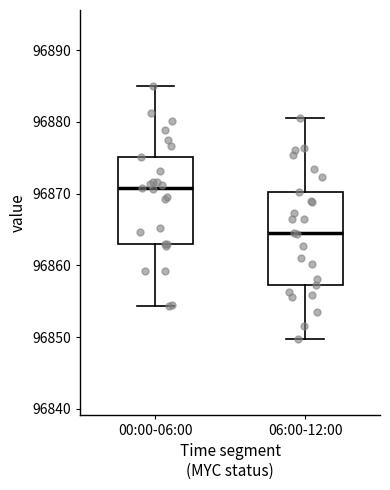

Where does the lower whisker of the box for 06:00-12:00 end on the y-axis? The values are not printed on the chart, so give them approximately, as read against the axis.

96850